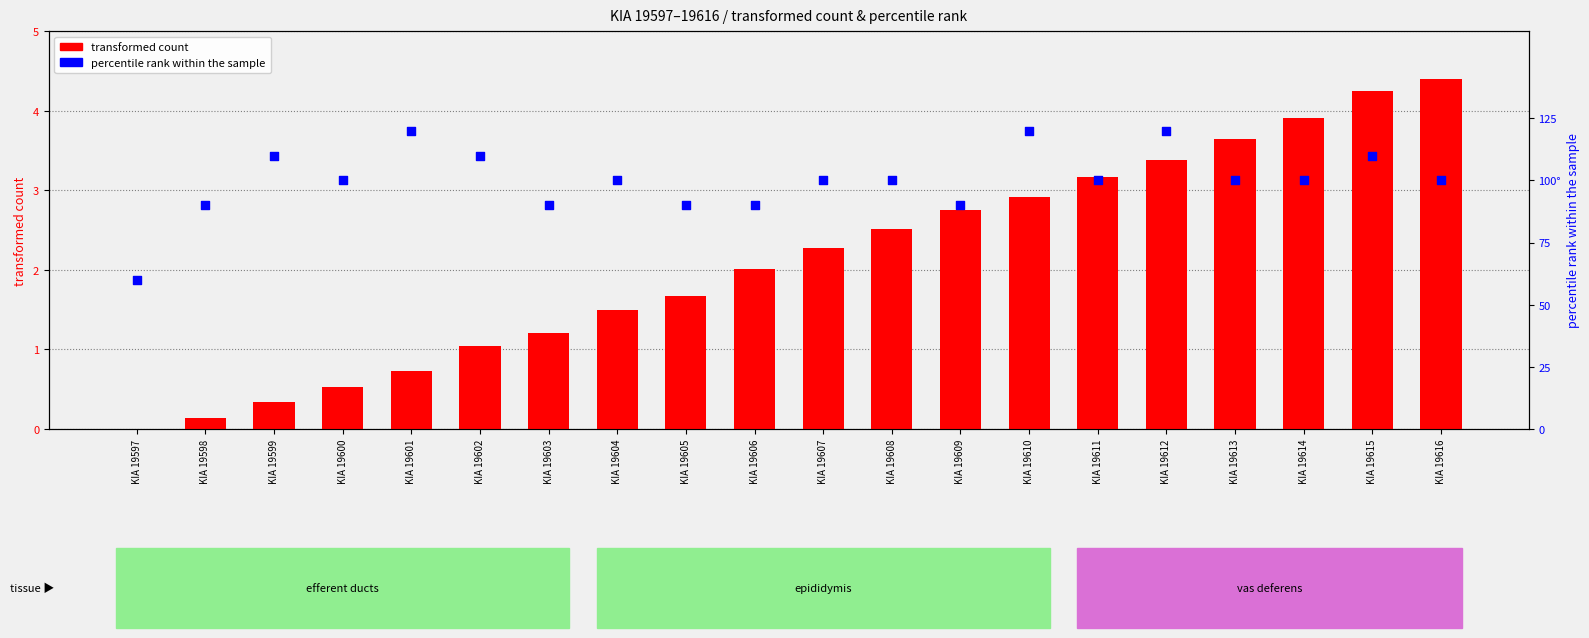

At which category is the sum across all series the highest?

KIA 19616